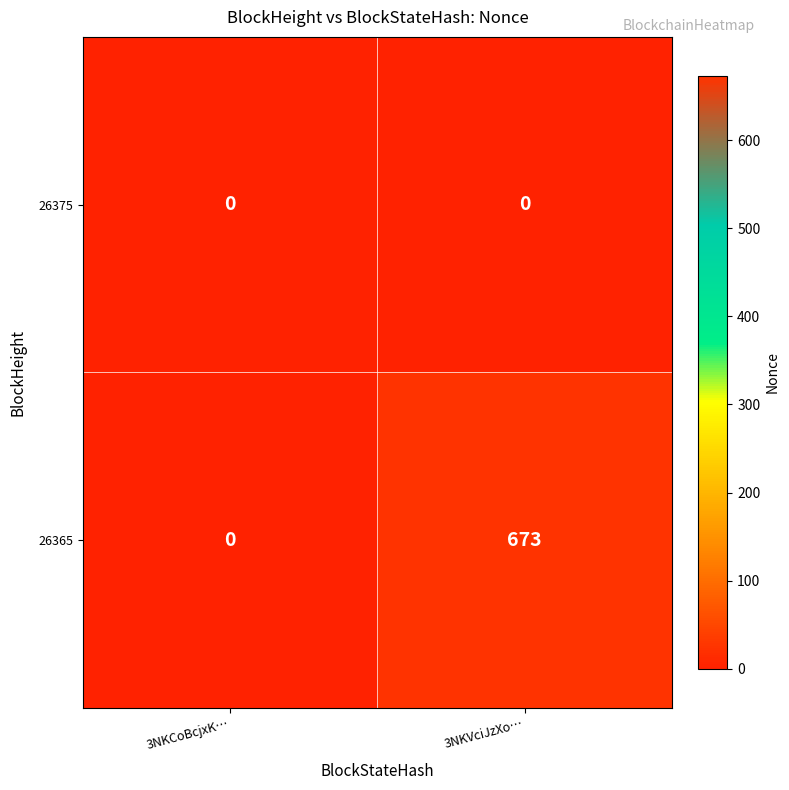

The value of 26365 at 3NKVciJzXo… is 162. True or false?

False